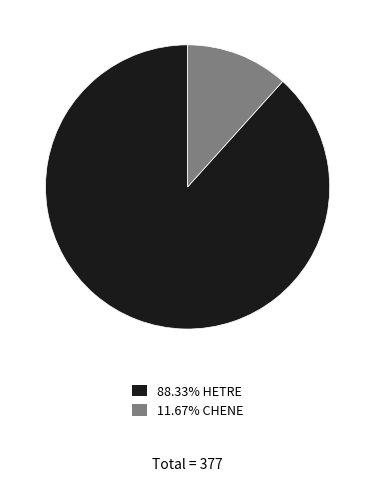

Is there any slice that represents more than half of the pie?

Yes